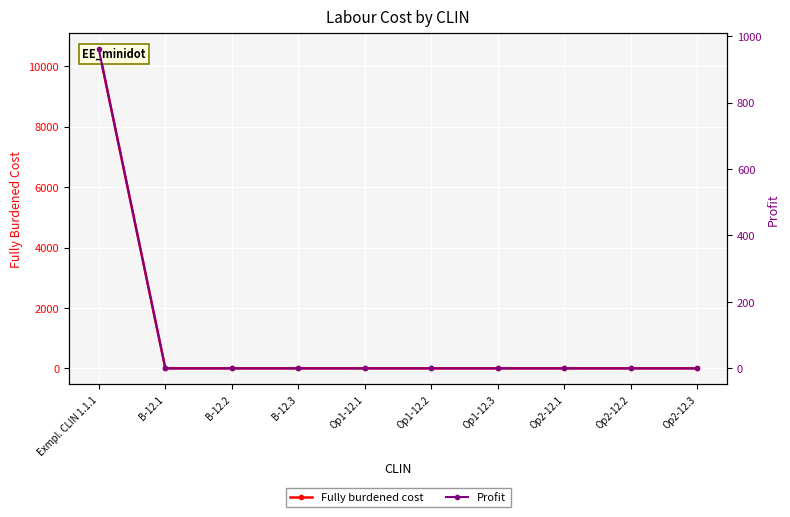

Which has a higher value, Op1-12.3 or Op1-12.1?

Op1-12.3